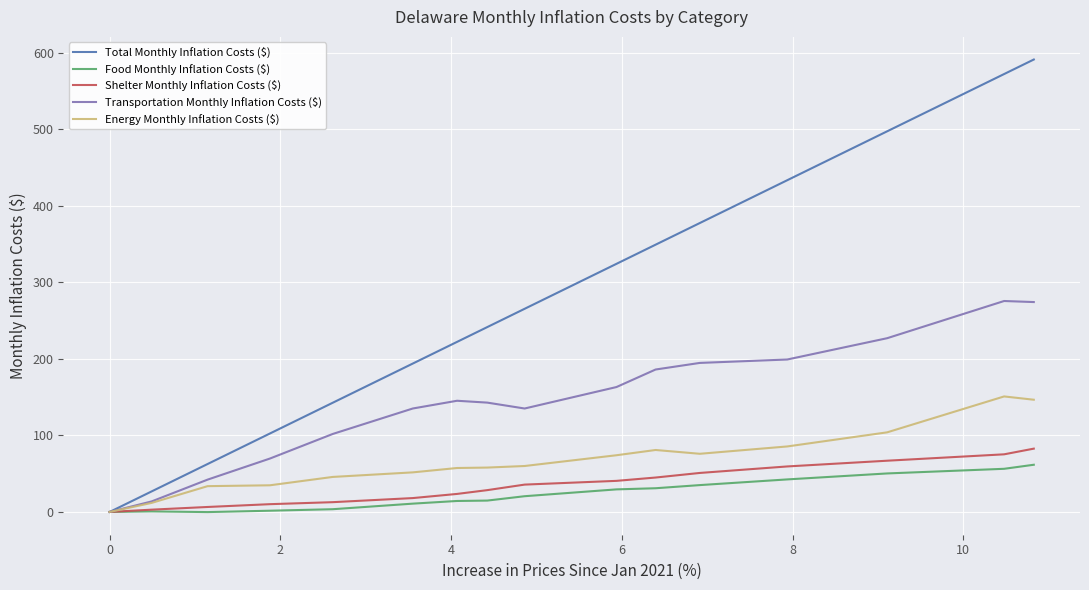

How many values in the Food Monthly Inflation Costs ($) series exceed 20?

8